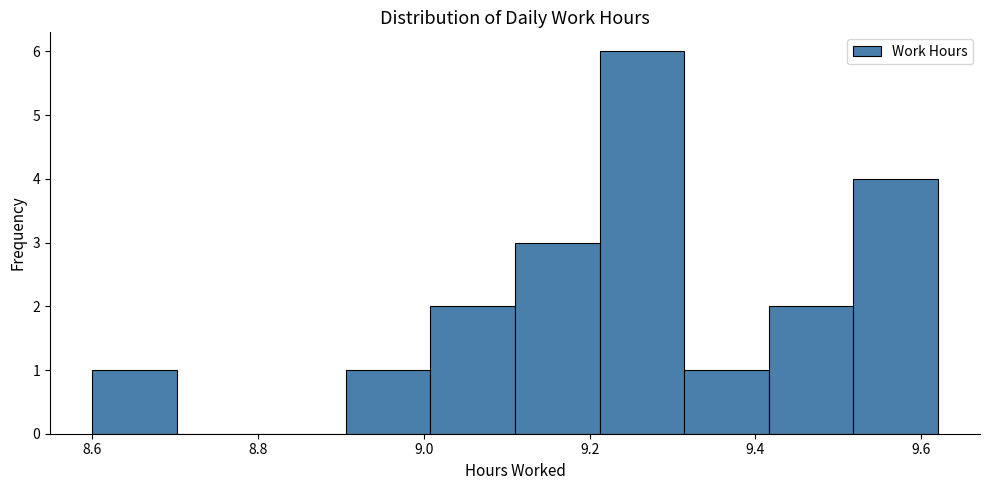

Reading left to right, transcribe this chart: for each bar, give the range it covers on the x-axis and its height. Neither the bar edges nor the heights are printed on the chart, so give them approximately, as read against the axes.

8.600 to 8.702: 1
8.702 to 8.804: 0
8.804 to 8.906: 0
8.906 to 9.008: 1
9.008 to 9.110: 2
9.110 to 9.212: 3
9.212 to 9.314: 6
9.314 to 9.416: 1
9.416 to 9.518: 2
9.518 to 9.620: 4